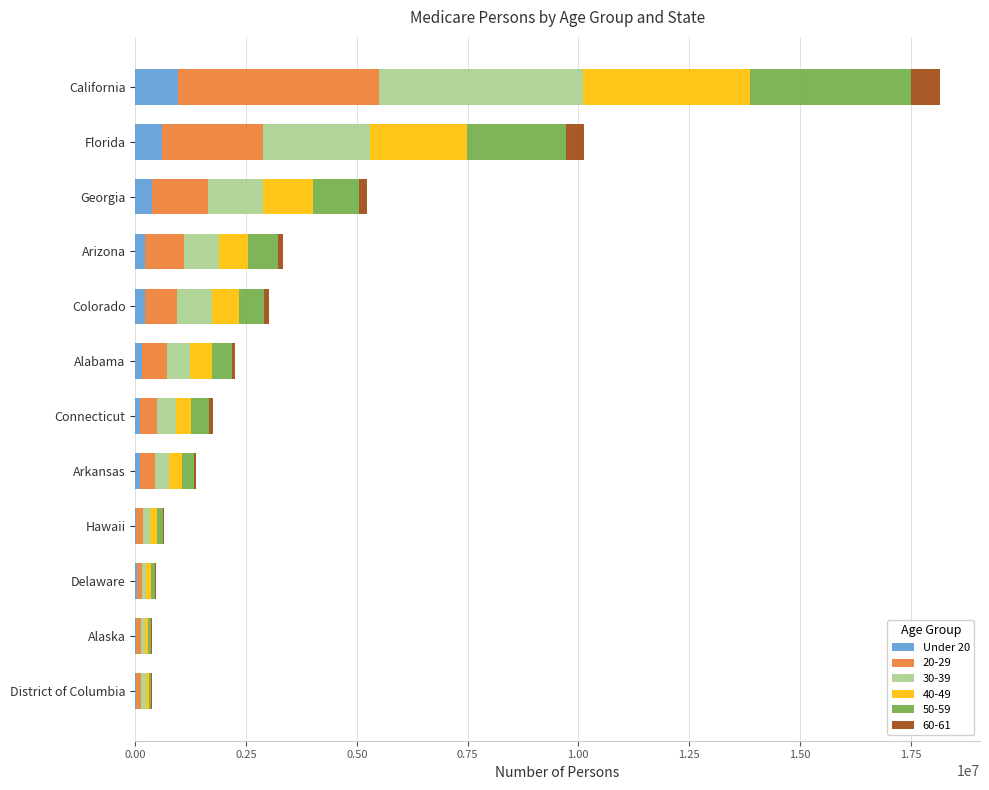

What is the total value across all series at Florida?

10124738